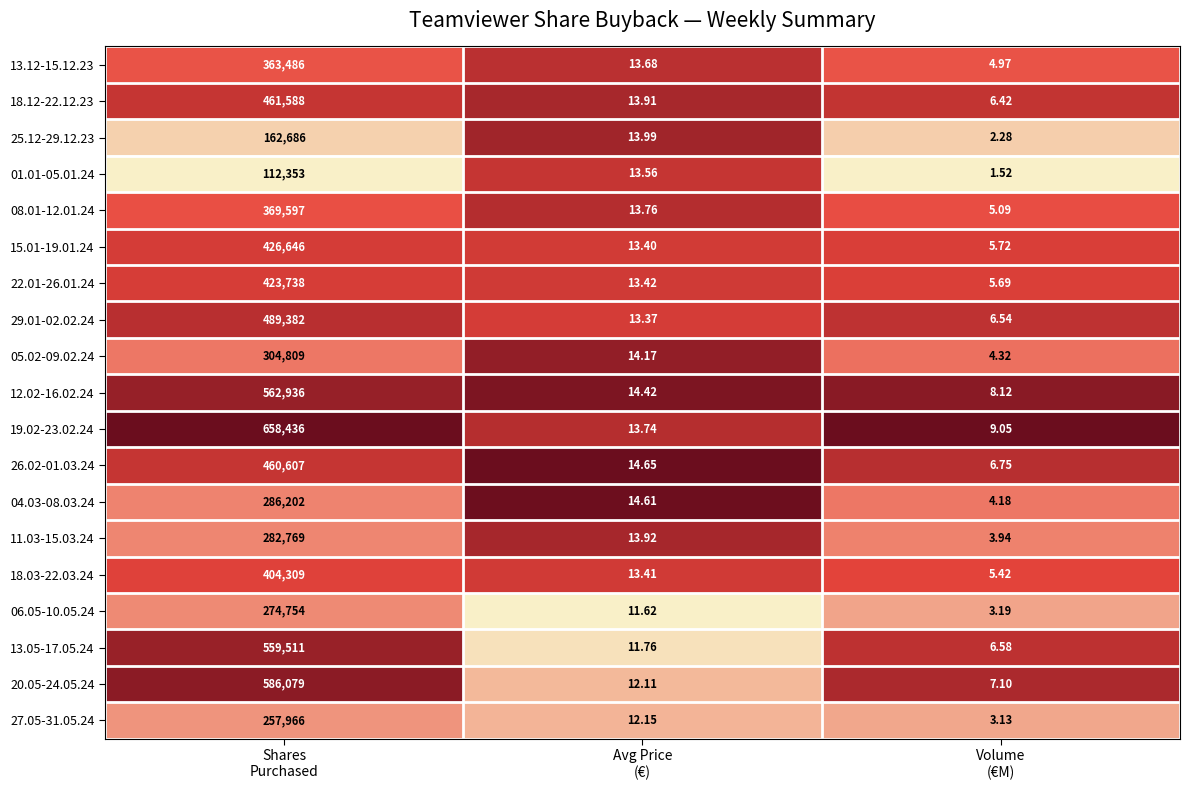

At Avg Price
(€), list the series in order from largest to smallest.

26.02-01.03.24, 04.03-08.03.24, 12.02-16.02.24, 05.02-09.02.24, 25.12-29.12.23, 11.03-15.03.24, 18.12-22.12.23, 08.01-12.01.24, 19.02-23.02.24, 13.12-15.12.23, 01.01-05.01.24, 22.01-26.01.24, 18.03-22.03.24, 15.01-19.01.24, 29.01-02.02.24, 27.05-31.05.24, 20.05-24.05.24, 13.05-17.05.24, 06.05-10.05.24